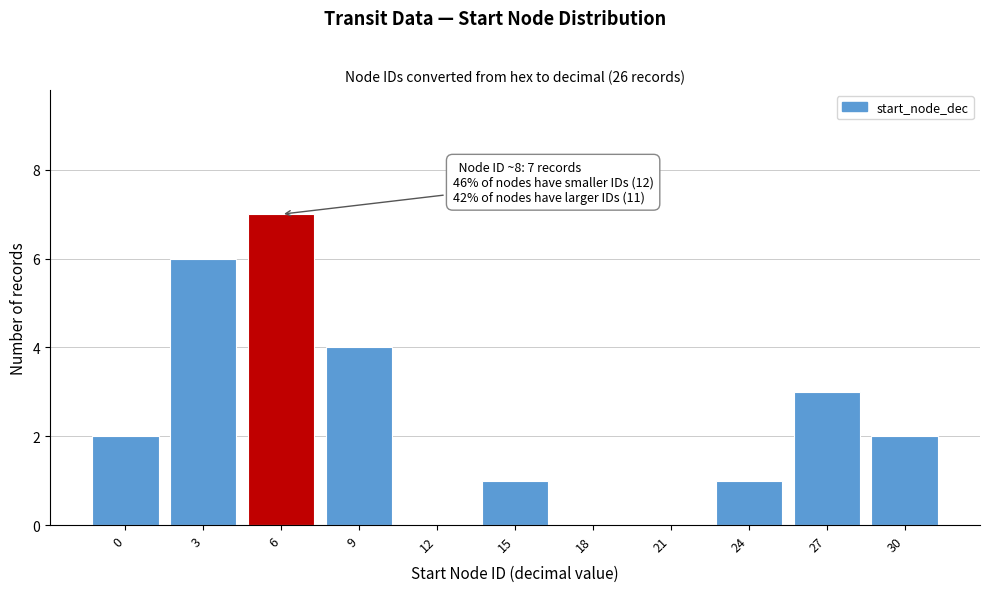

Reading left to right, extract all data points from this chart.

0=2	3=6	6=7	9=4	12=0	15=1	18=0	21=0	24=1	27=3	30=2